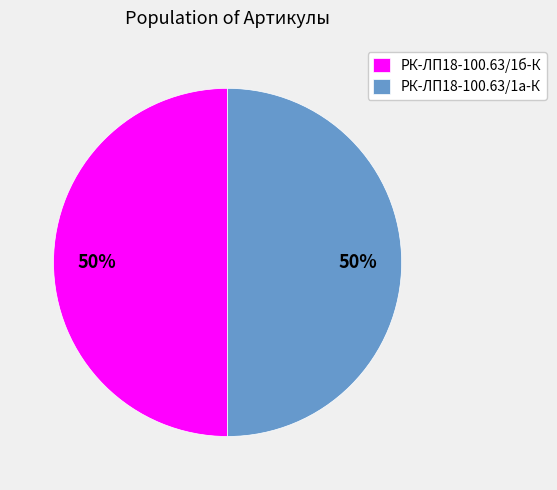

To the nearest percent, what portion does РК-ЛП18-100.63/1б-К represent?

50%